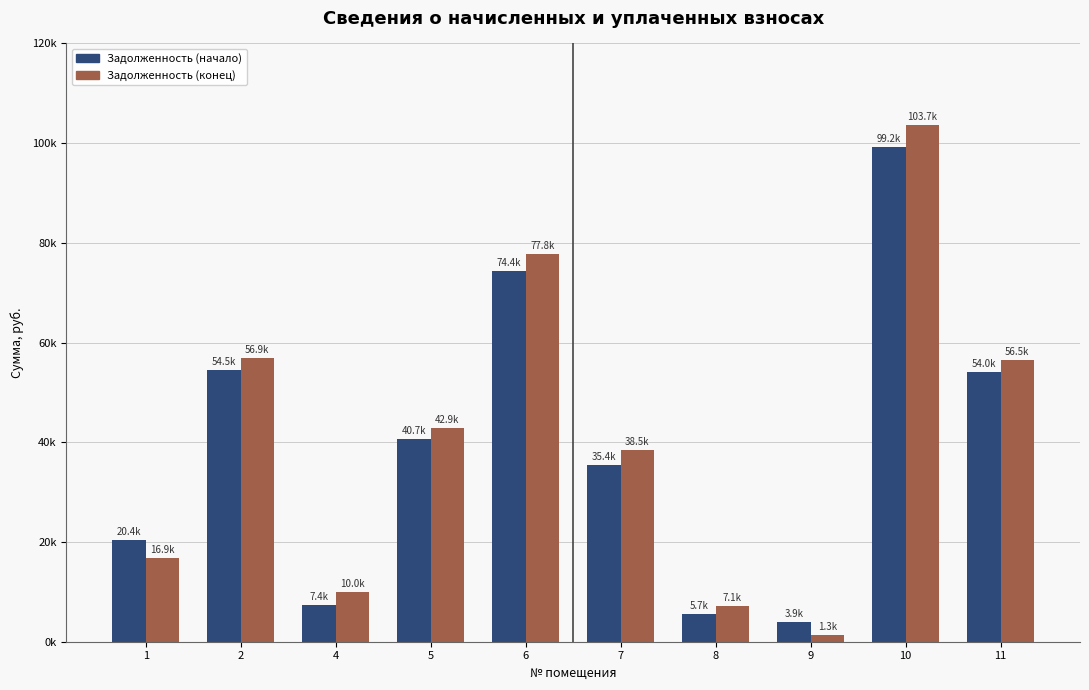

The Задолженность (начало) series shows 15834.9 at 5. True or false?

False